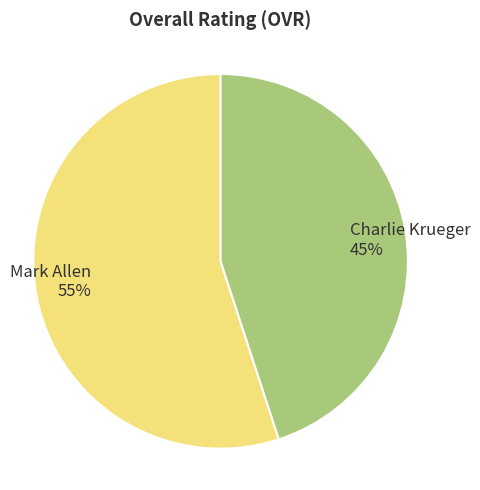

What is the ratio of the value at Mark Allen to the value at Charlie Krueger?

1.2